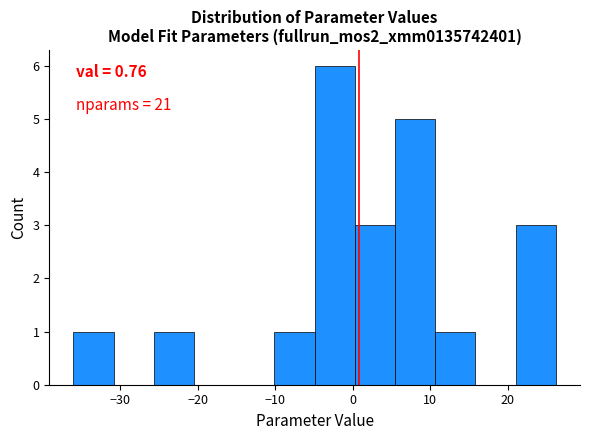

Over which range of the x-axis is the bar tallest?

-5 to 0